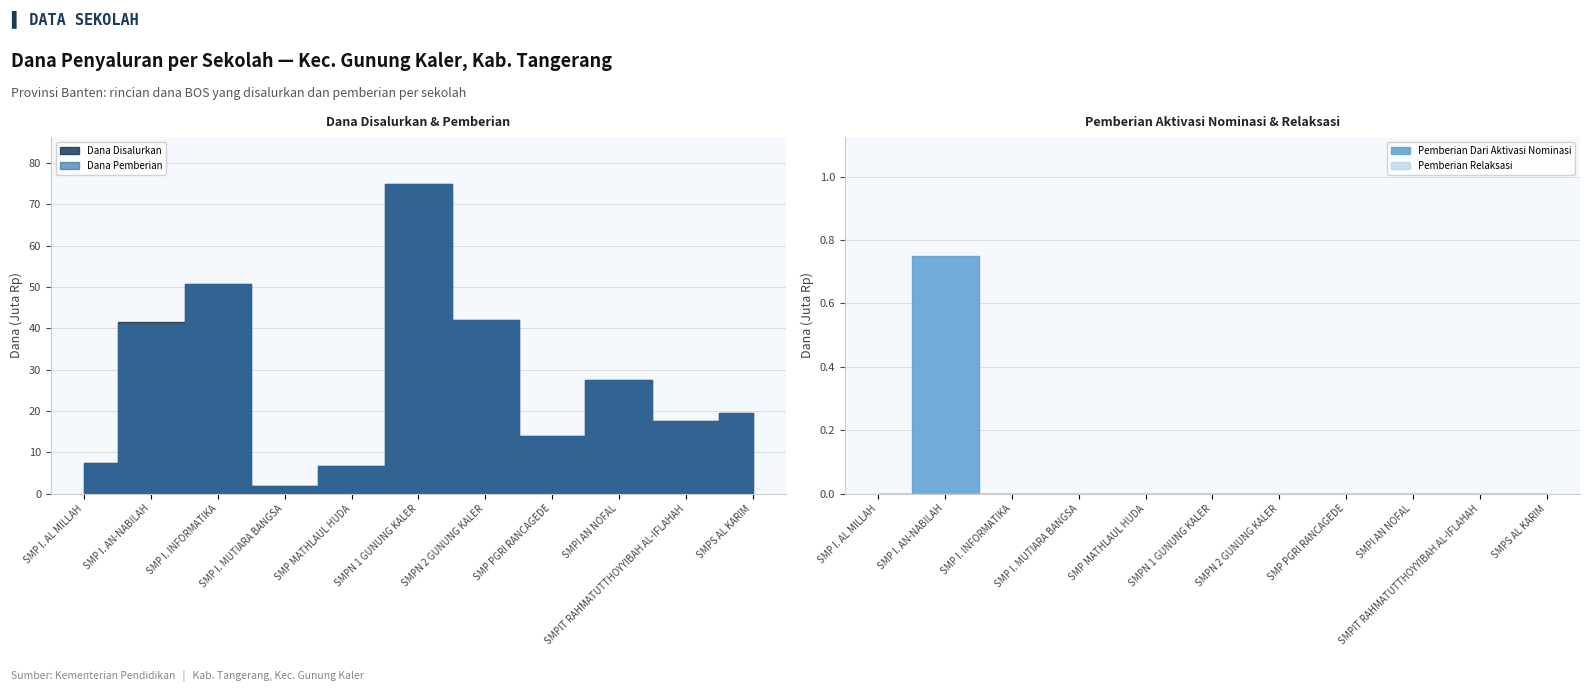

Reading right to left, extract all data points from this chart.

Dana Disalurkan: 19500000	17625000	27375000	13875000	42000000	75000000	6750000	1875000	50625000	41625000	7500000
Dana Pemberian: 19500000	17625000	27375000	13875000	42000000	75000000	6750000	1875000	50625000	40875000	7500000
Pemberian Dari Aktivasi Nominasi: 0	0	0	0	0	0	0	0	0	750000	0
Pemberian Relaksasi: 0	0	0	0	0	0	0	0	0	0	0